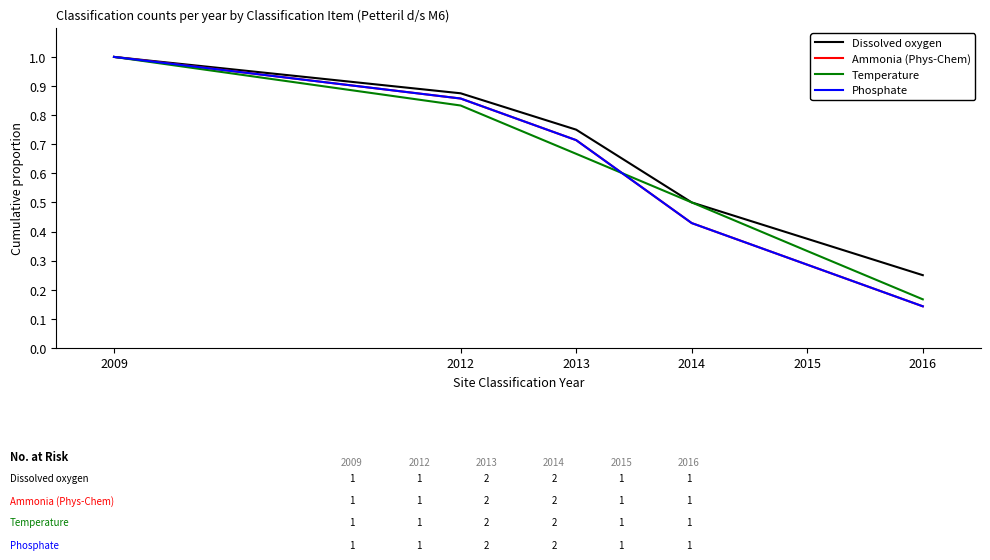

Rank the series by their maximum value, from highest to lowest.

Dissolved oxygen, Ammonia (Phys-Chem), Temperature, Phosphate